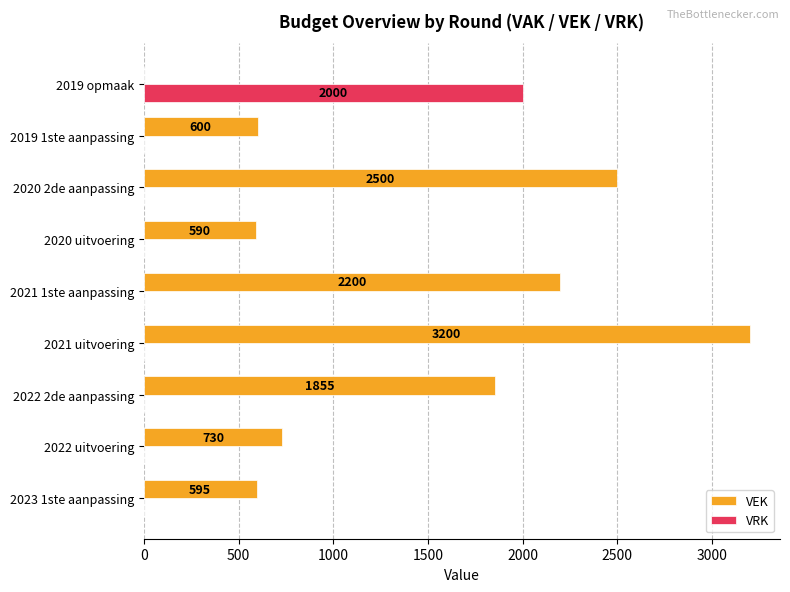

Read the VEK value at 2020 2de aanpassing, to the nearest 50.

2500